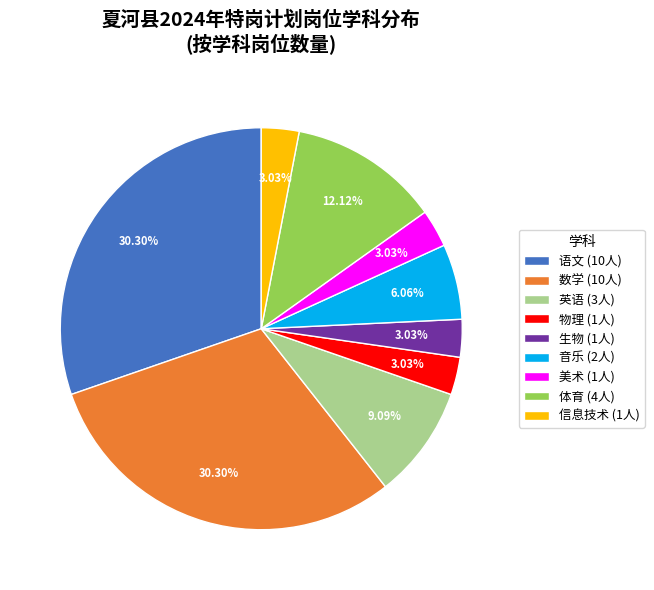

Is there a majority slice in this chart?

No